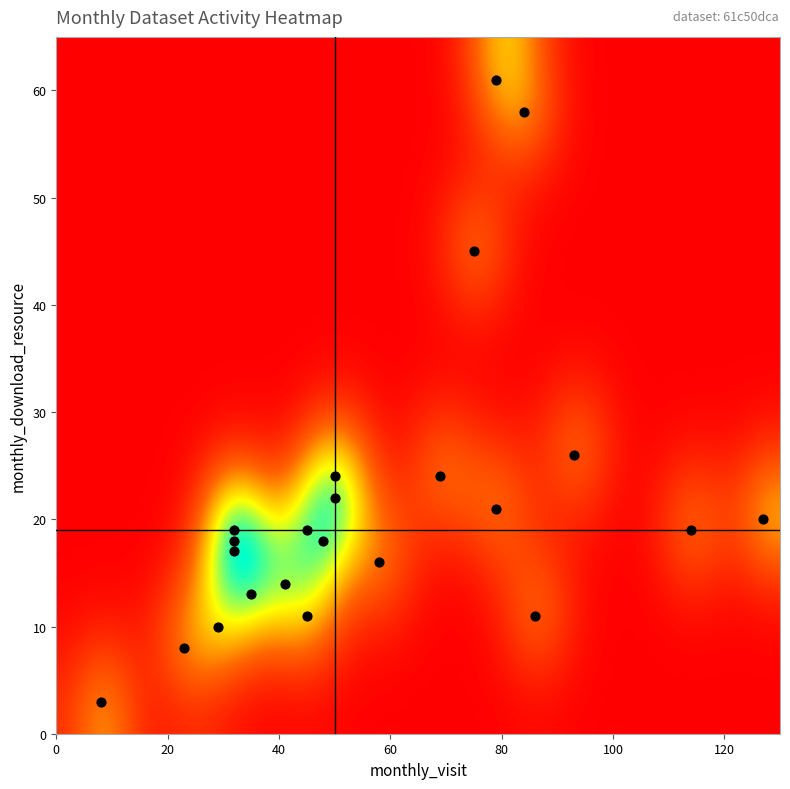

What is the range of X values (max minus min)?

119